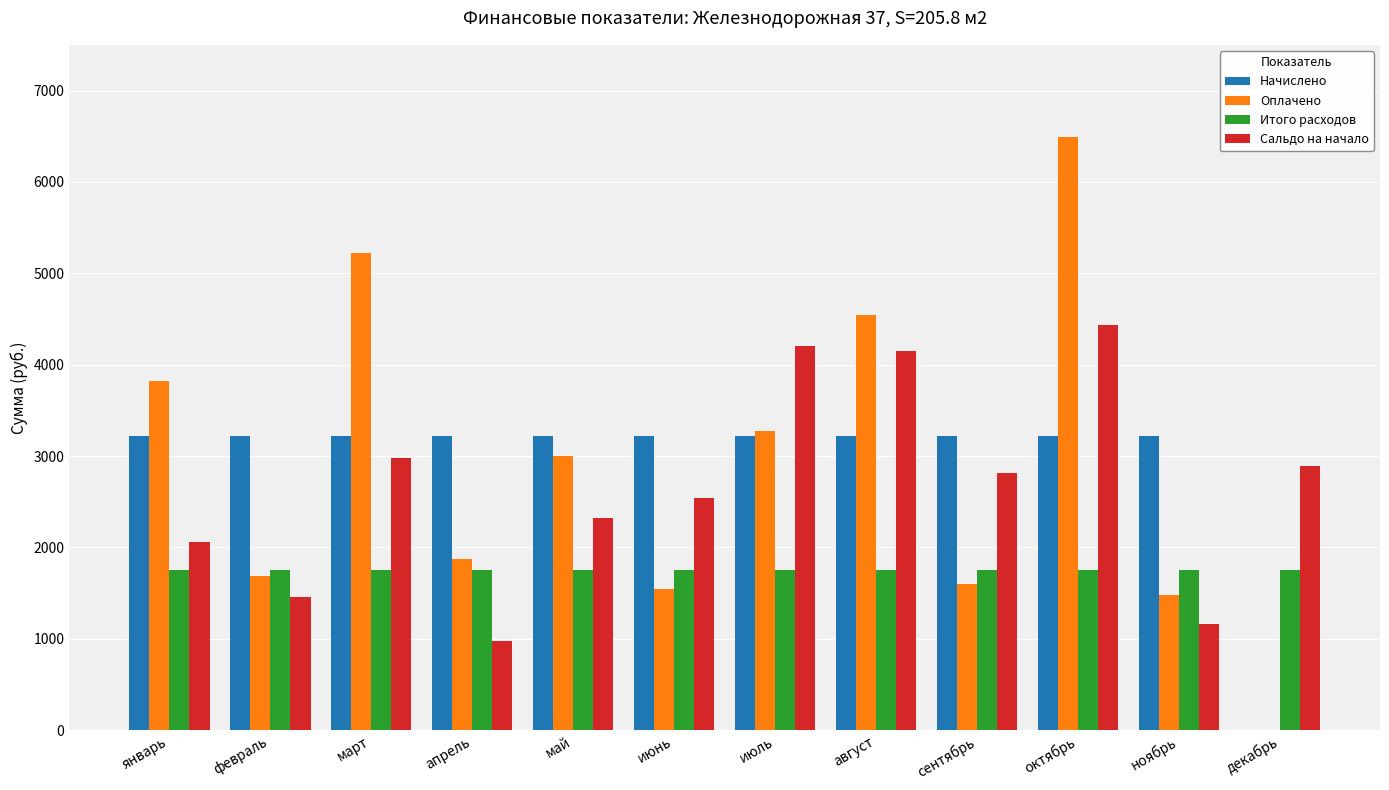

Reading left to right, extract all data points from this chart.

Начислено: 3216.7	3216.7	3216.7	3216.7	3216.7	3216.7	3216.7	3216.7	3216.7	3216.7	3216.7	0.0
Оплачено: 3816.9	1691.6	5223.5	1868.8	2995.4	1550.7	3278.8	4548.1	1595.4	6493.6	1480.4	0.0
Итого расходов: 1751.4	1751.4	1751.4	1751.4	1751.4	1751.4	1751.4	1751.4	1751.4	1751.4	1751.4	1751.4
Сальдо на начало: 2056.0	1455.7	2980.8	973.9	2321.8	2543.0	4209.0	4146.9	2815.4	4436.7	1159.7	2896.0